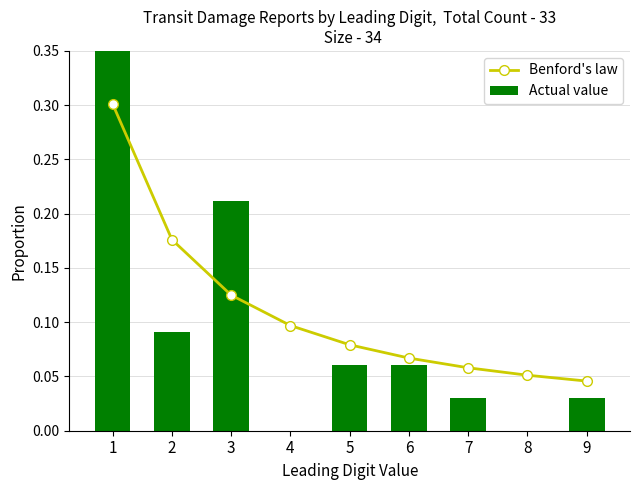

Reading left to right, what are all the values shown in this chart?

Benford's law: 0.3	0.2	0.1	0.1	0.1	0.1	0.1	0.1	0.0
Actual value: 0.5	0.1	0.2	0.0	0.1	0.1	0.0	0.0	0.0